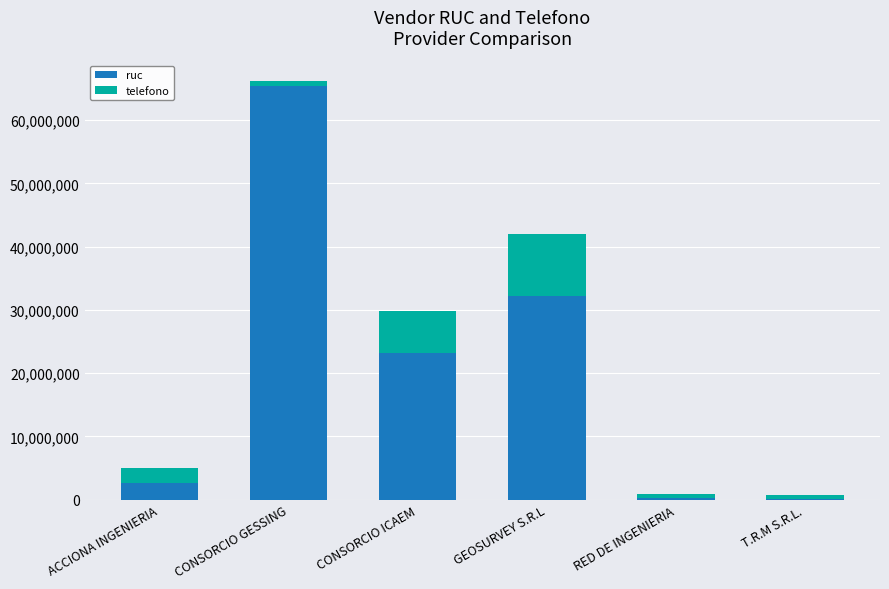

At which category is the sum across all series the highest?

CONSORCIO GESSING